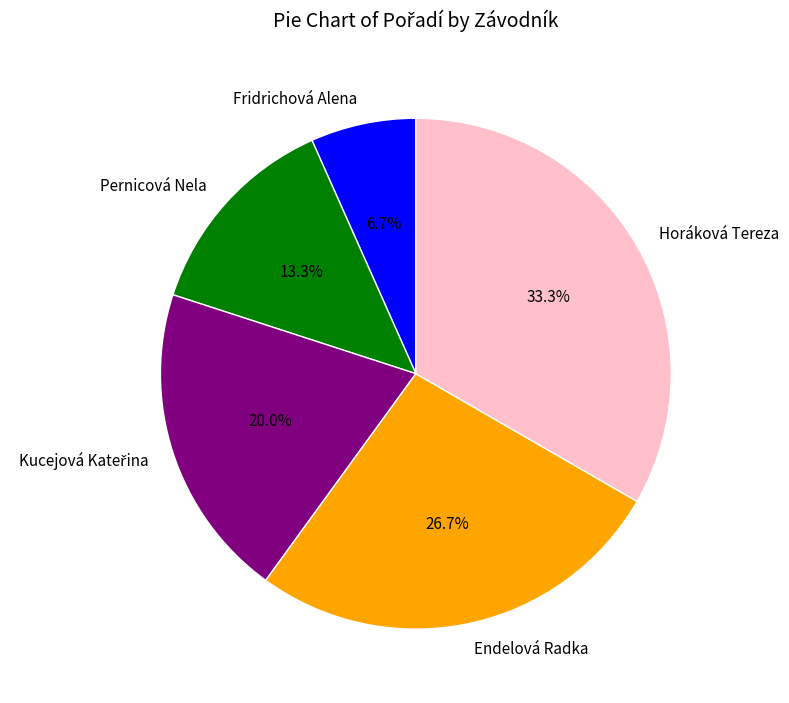

Is it true that Pernicová Nela is 13% of the pie?

True